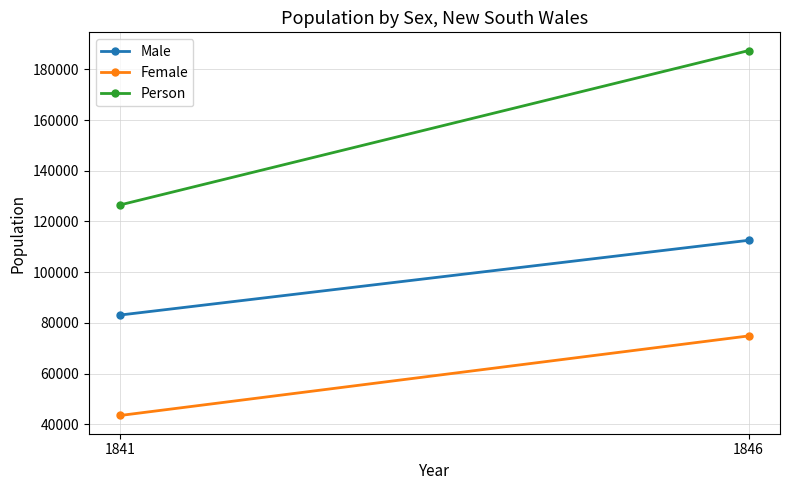

Reading right to left, extract all data points from this chart.

Male: 1846=112573	1841=83086
Female: 1846=74840	1841=43453
Person: 1846=187431	1841=126539